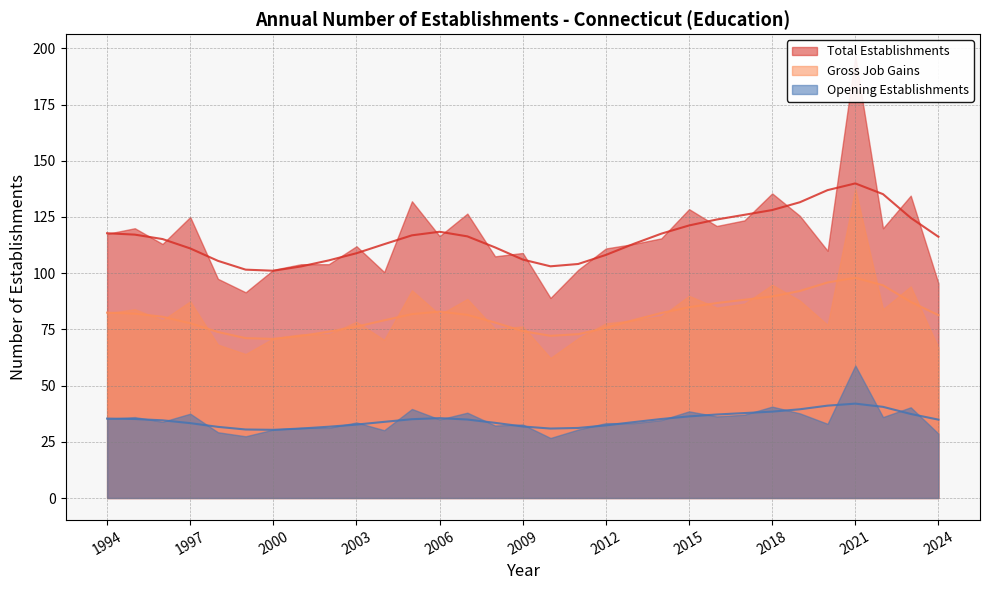

What is the sum of the Gross Job Gains (trend) values at 26 and 11?

177.7